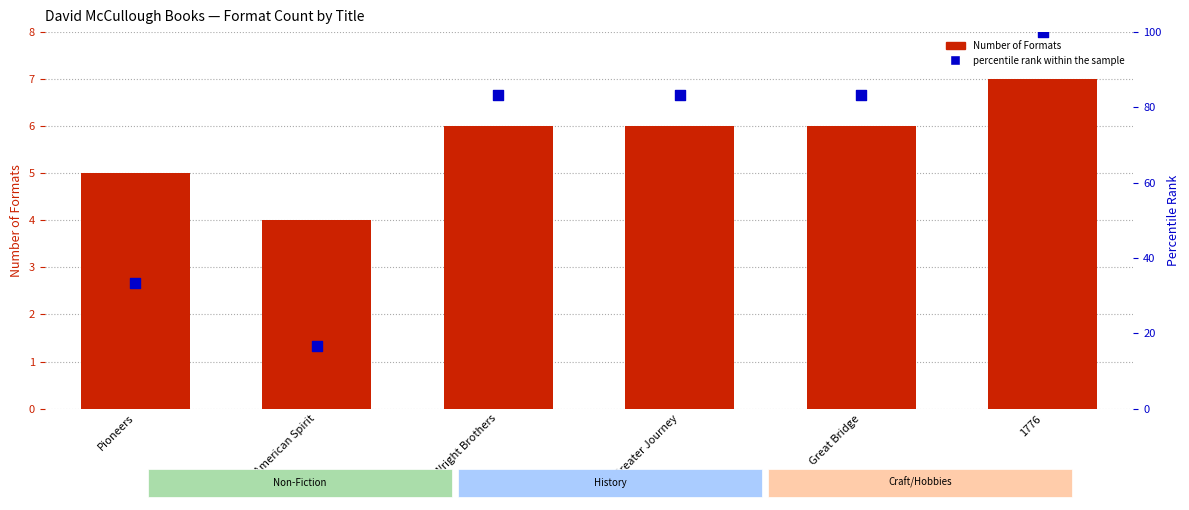

Which series has the largest total across all categories?

percentile rank within the sample